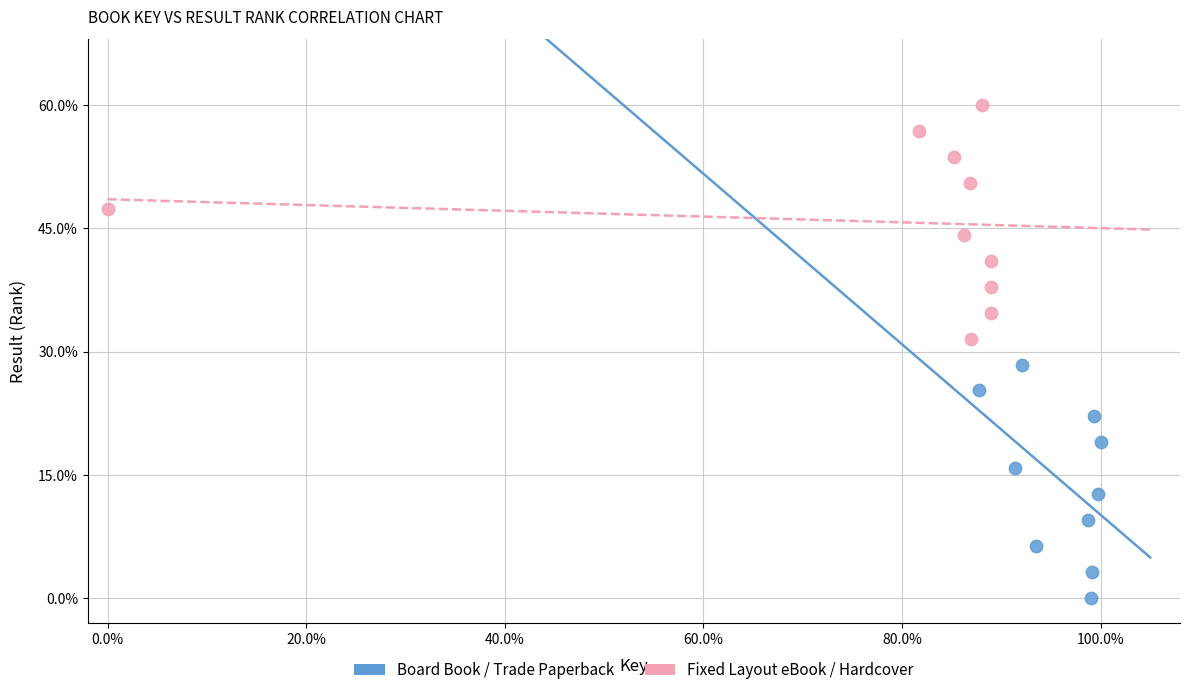

Which series reaches the maximum Y coordinate?

Fixed Layout eBook / Hardcover